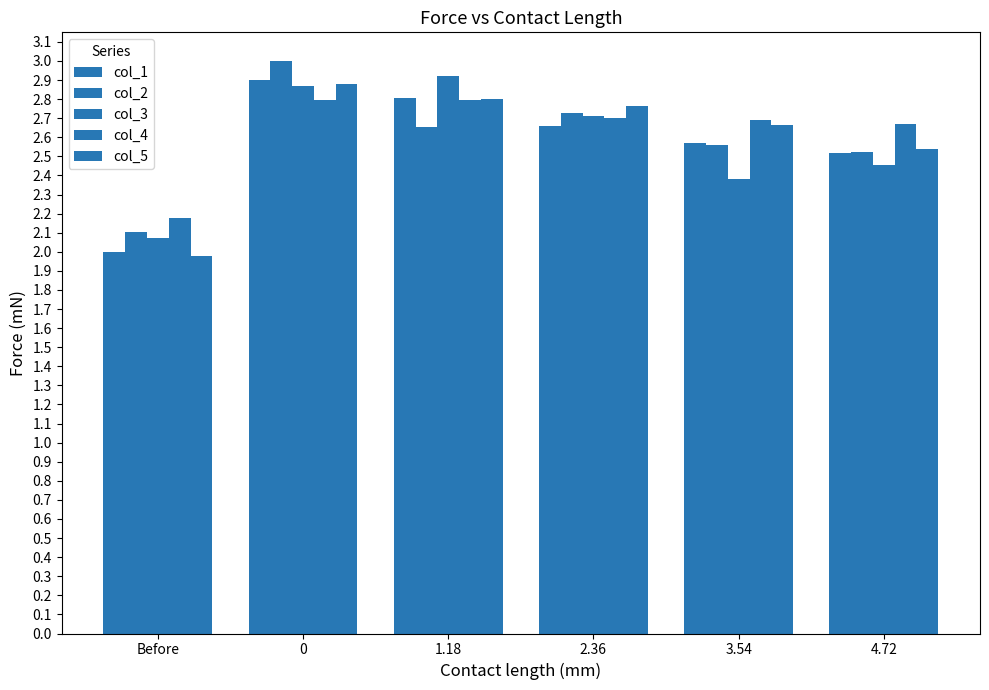

How many groups of bars are there?

6